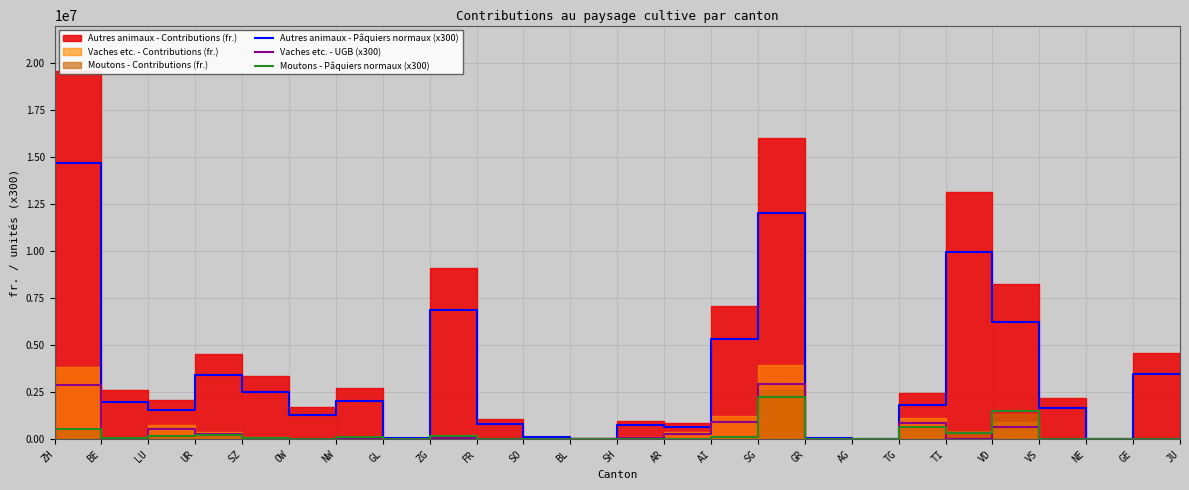

The value of Autres animaux - Pâquiers normaux (x300) at SG is 8195919. True or false?

False